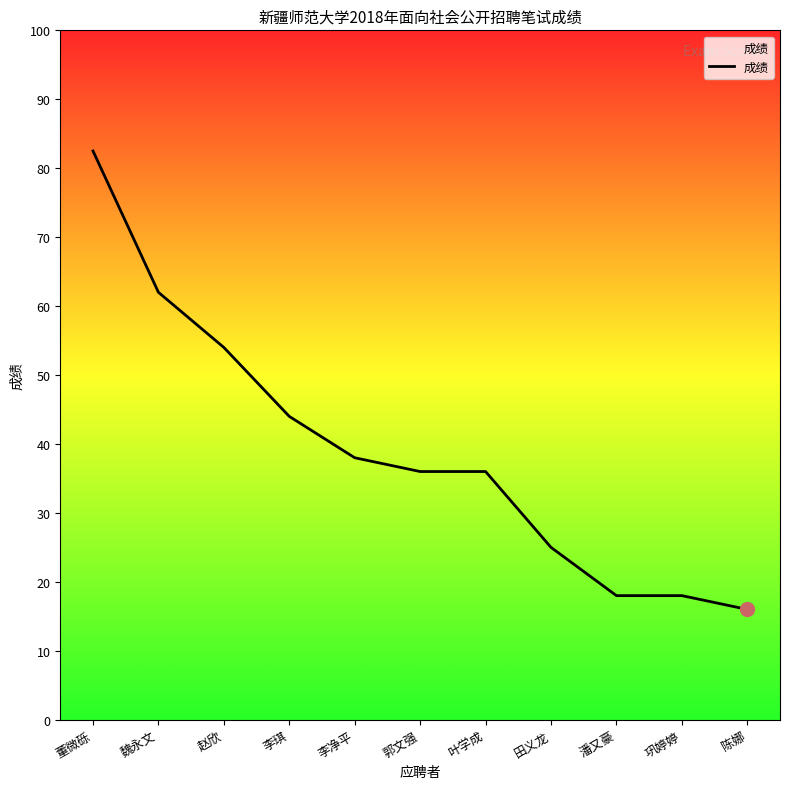

What is the greatest value displayed?

82.5